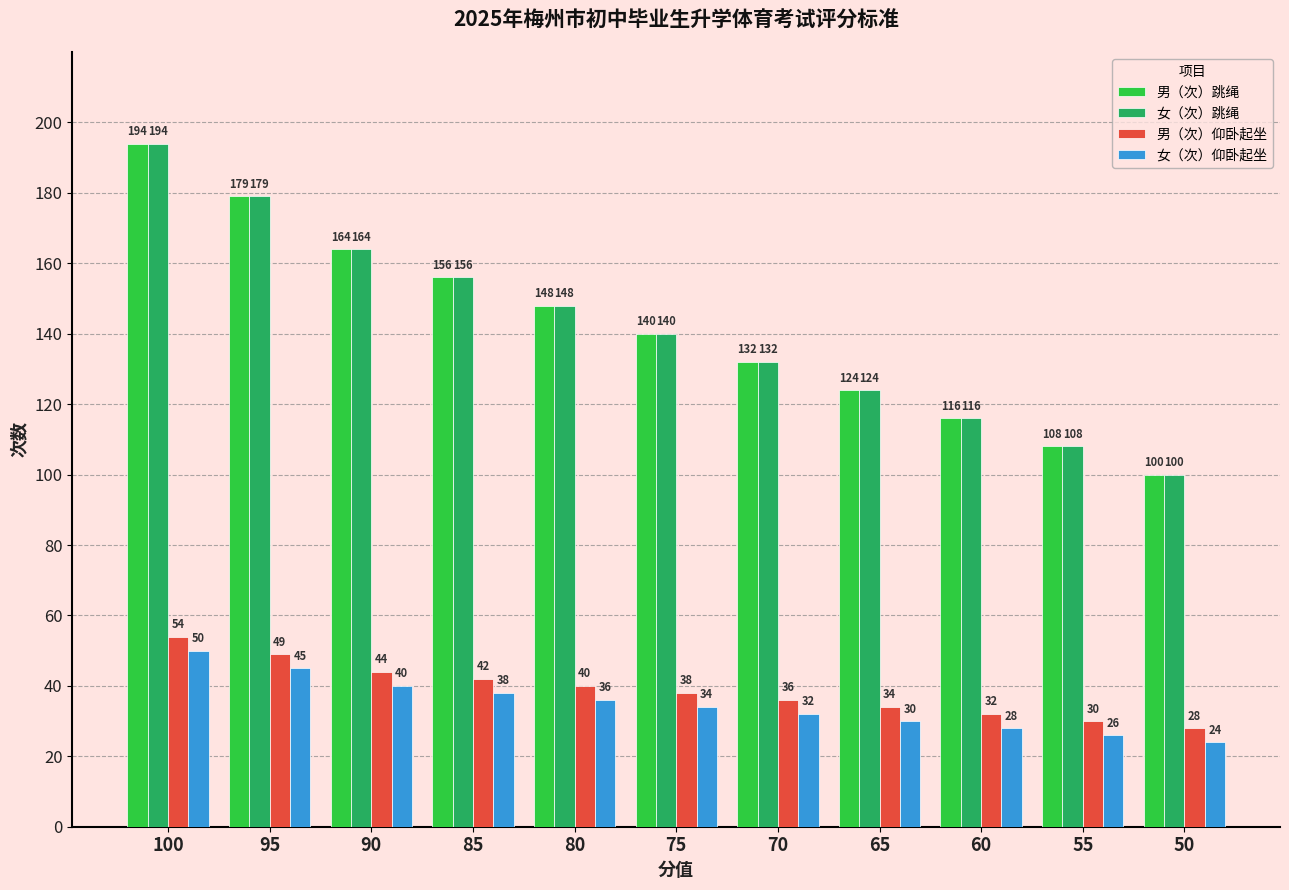

At which label does 女（次）仰卧起坐 reach its minimum?

50